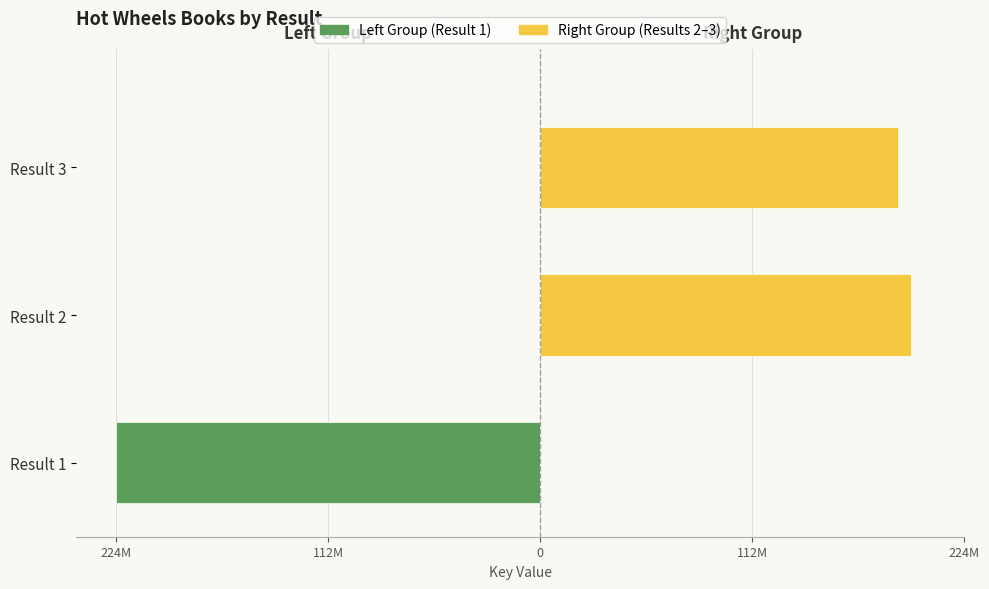

What is the average value of the Left Group series?

-74988650